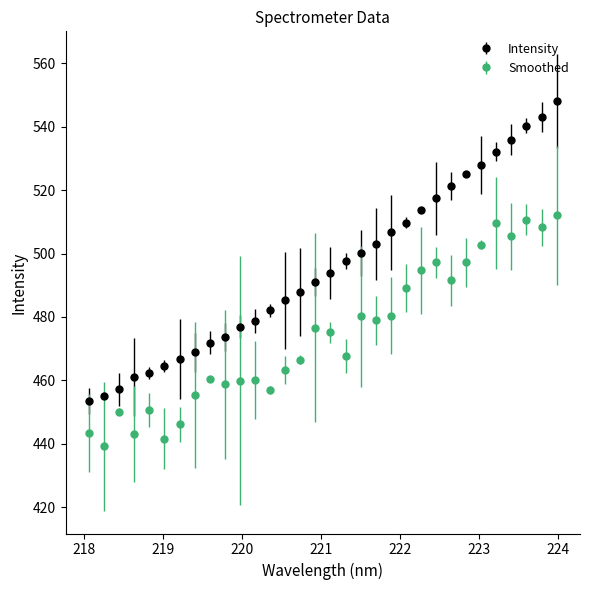

Which series has the largest total across all categories?

Intensity